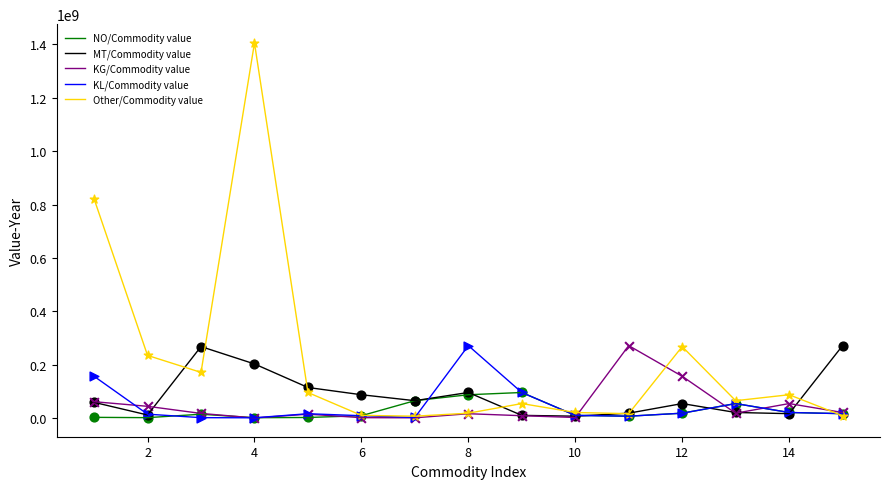

What is the greatest value displayed?

1405725868